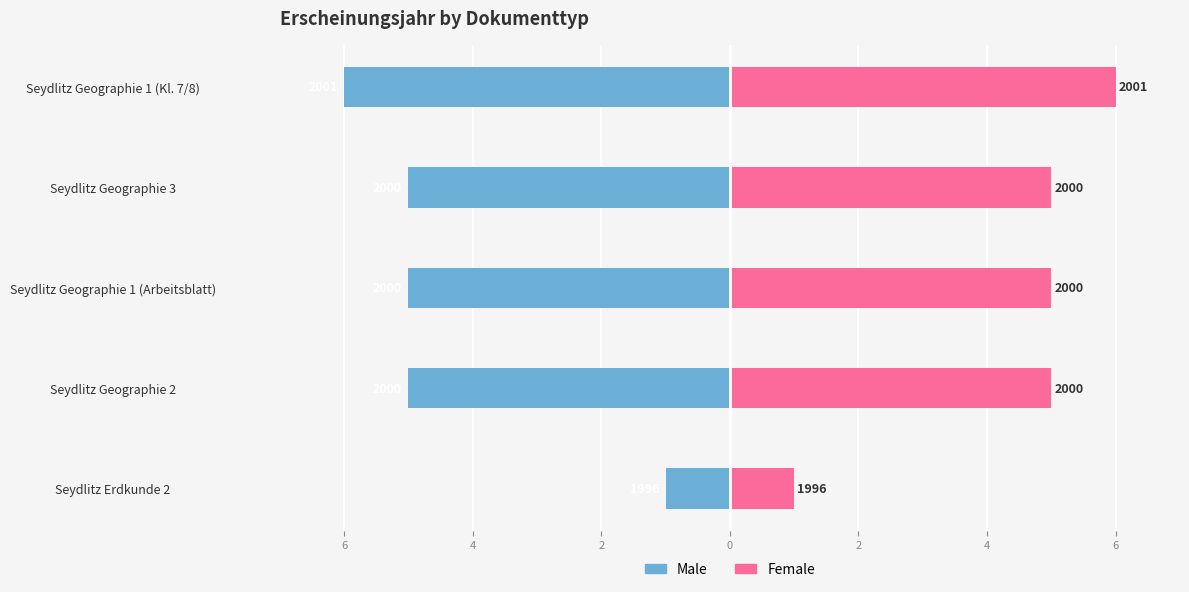

What is the minimum value for Female?

1